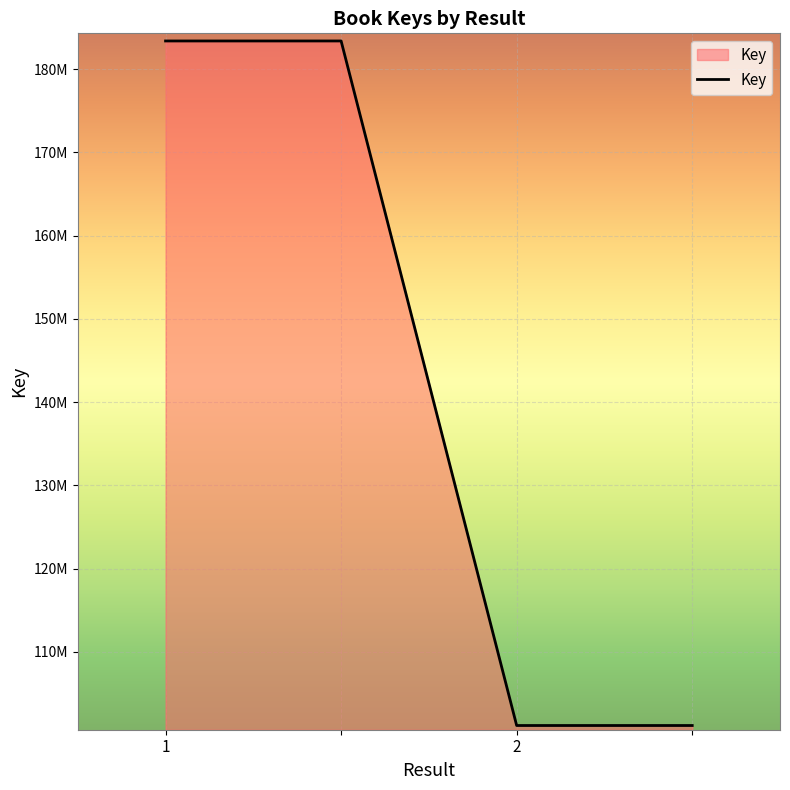

Is this an area chart (filled region under the line)?

Yes